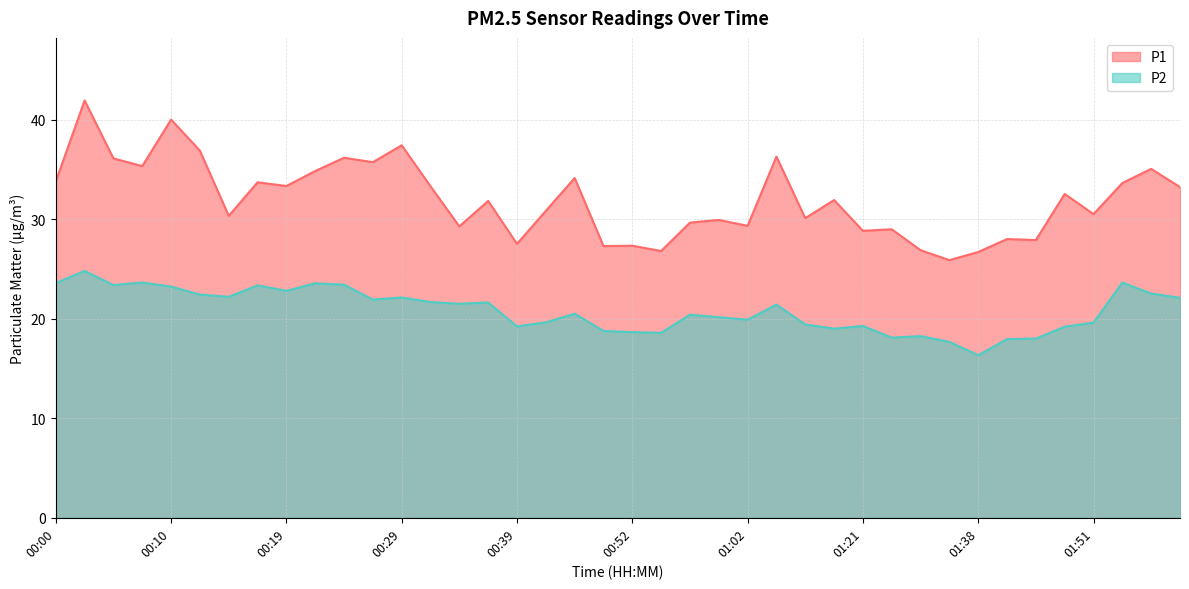

What is the sum of all P2 values?

833.5